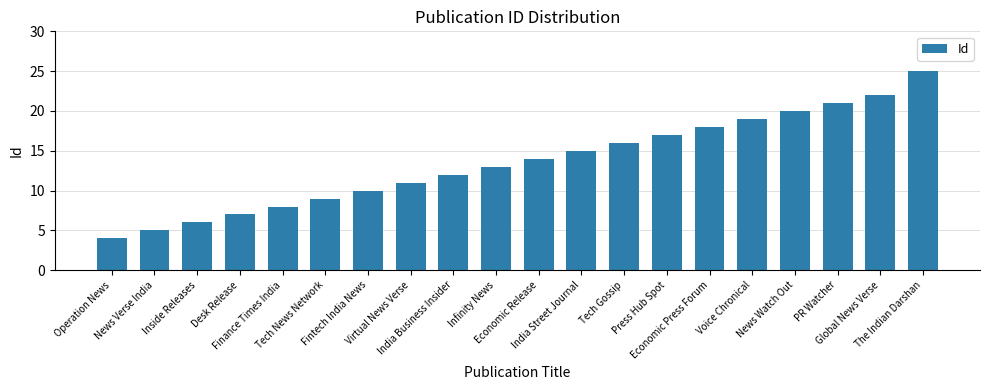

At which label is the value closest to 14?

Economic Release